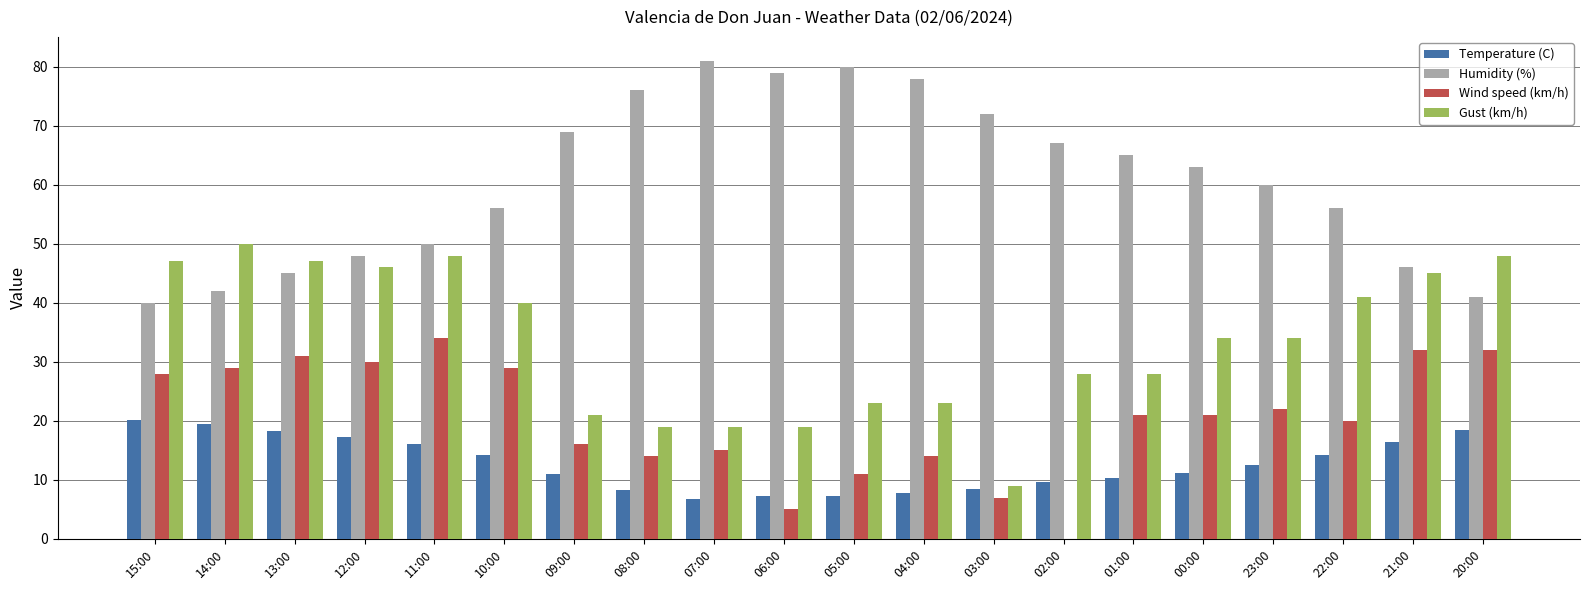

What is the spread (max minus min) of values at 00:00?

51.8